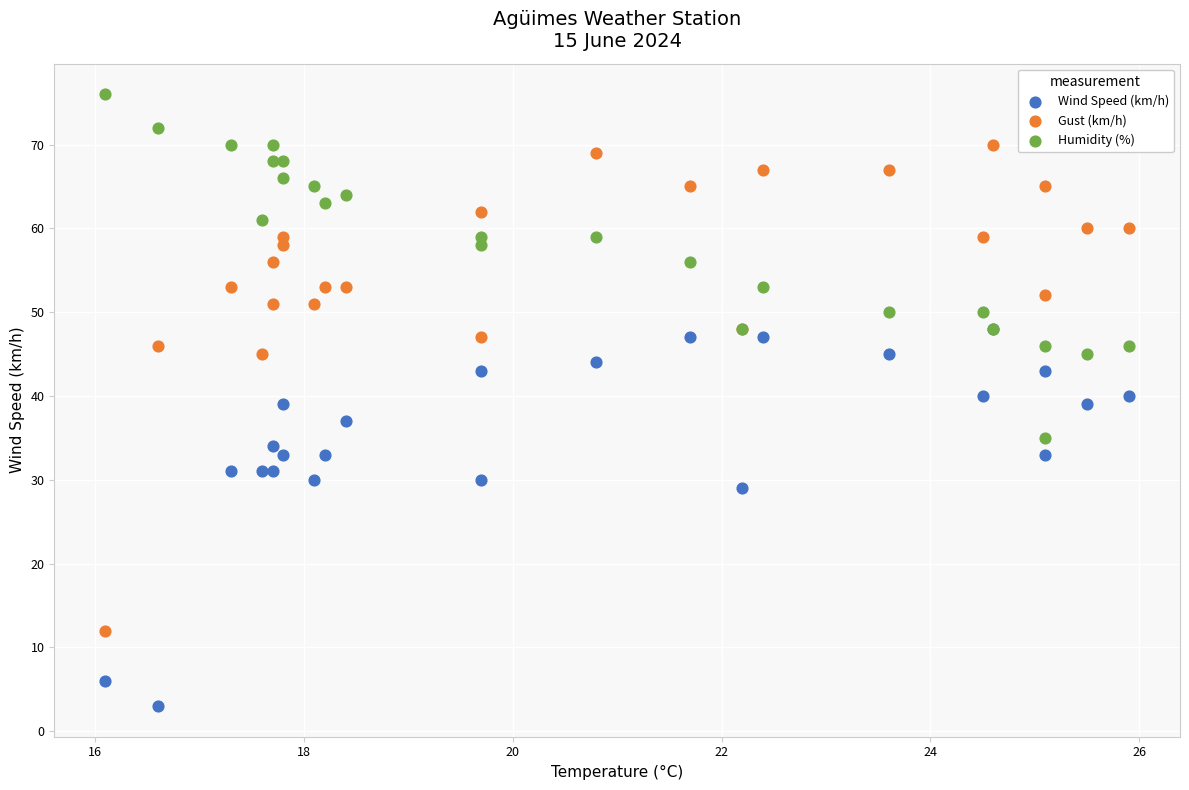

Which series has the widest spread of Y values?

Gust (km/h)